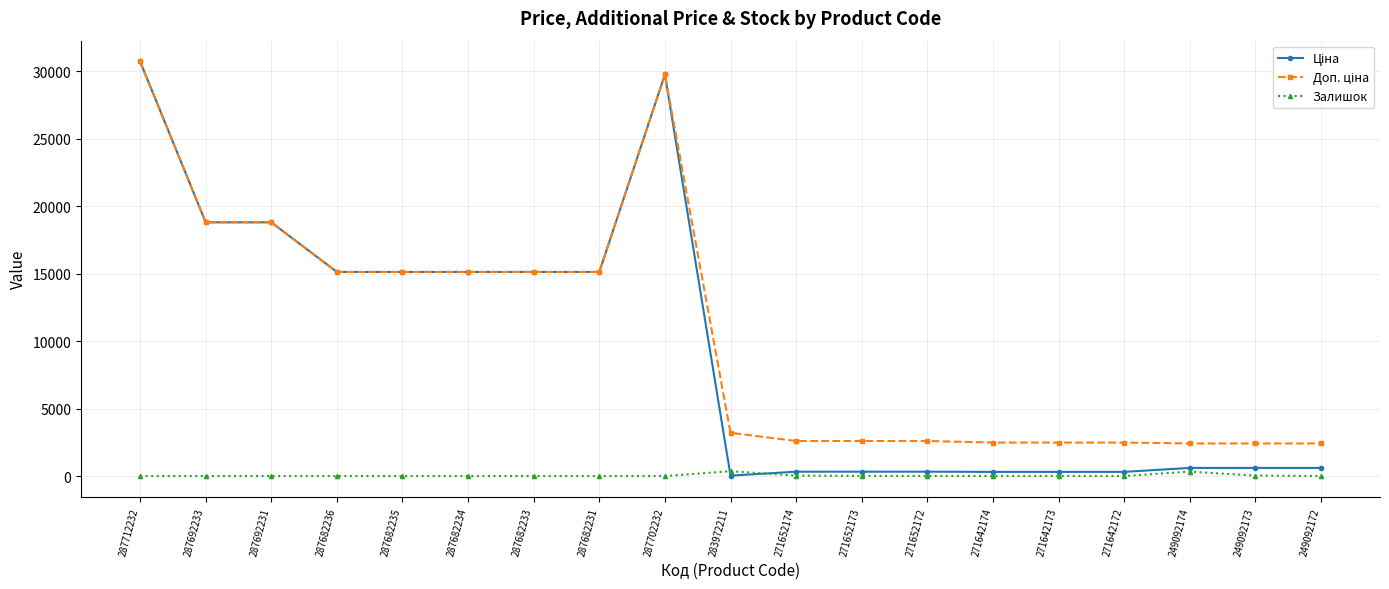

How many data points in Залишок are above 0?

9